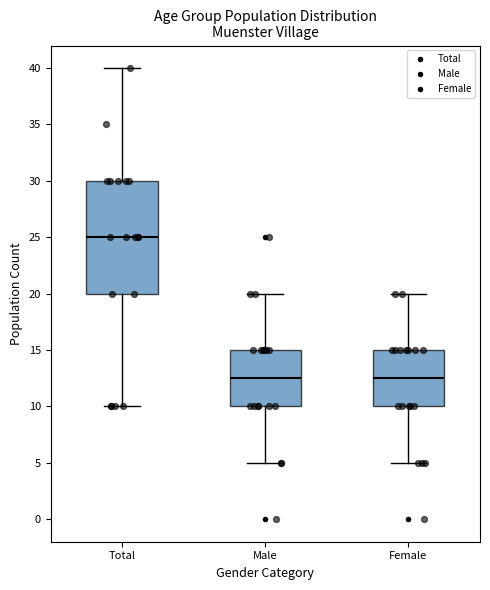

Reading left to right, transcribe this box plot: for each box, give where its median line is, the range the box spans, and where its two whiskers end, as read against the y-axis. The values are not printed on the chart, so give them approximately, as read against the axis.

Total: median 25.0, box 20.0 to 30.0, whiskers 10.0 to 40.0
Male: median 12.5, box 10.0 to 15.0, whiskers 5.0 to 20.0
Female: median 12.5, box 10.0 to 15.0, whiskers 5.0 to 20.0